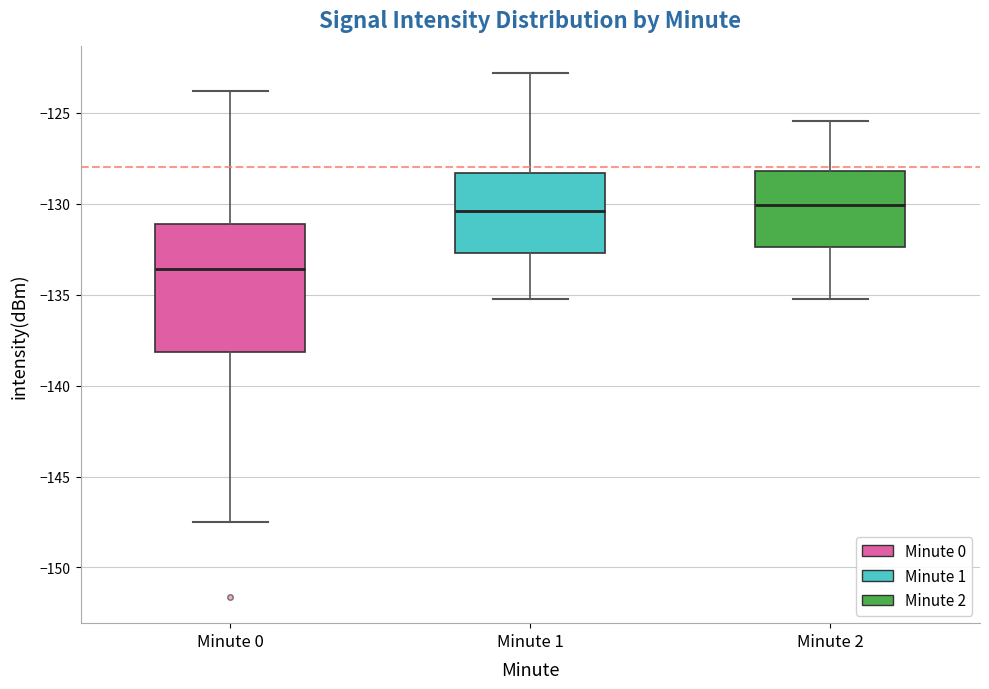

Which box has the lowest median line?

Minute 0